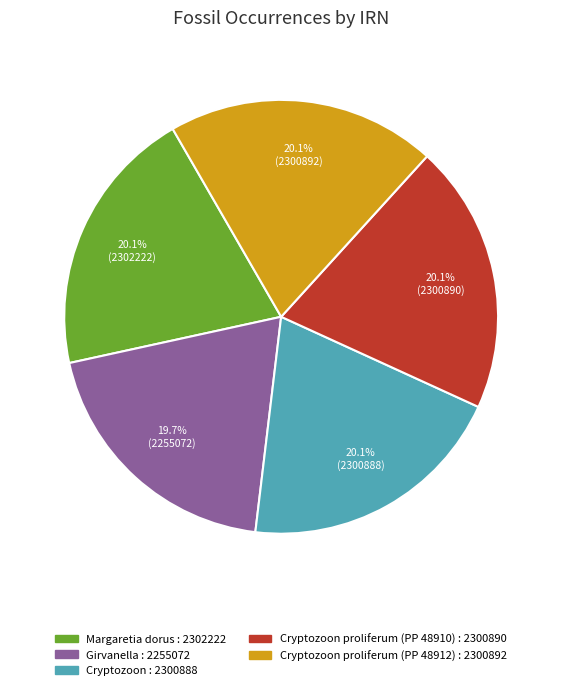

Does any single category account for the majority?

No